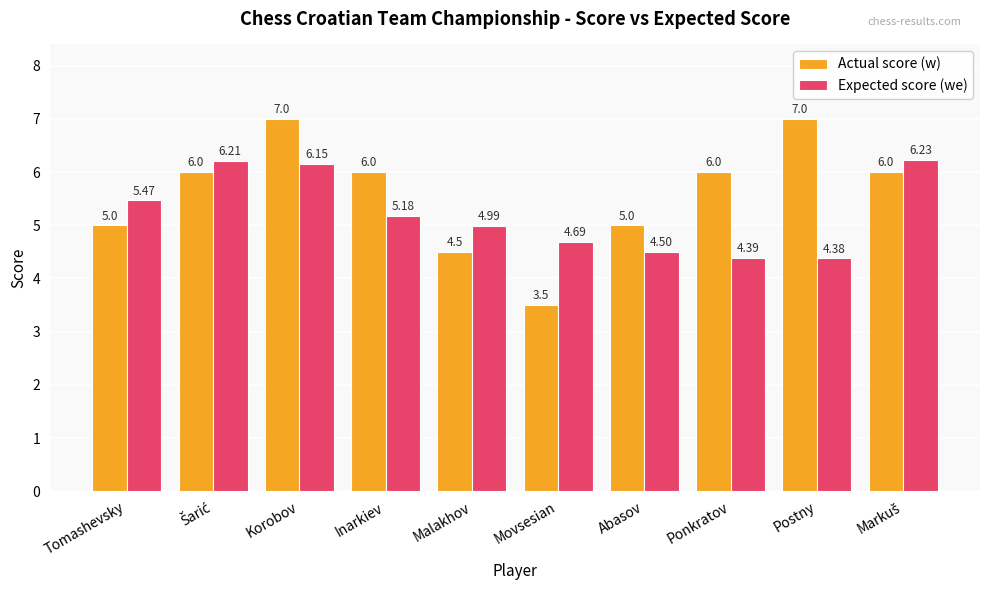

How many categories are shown in the chart?

10